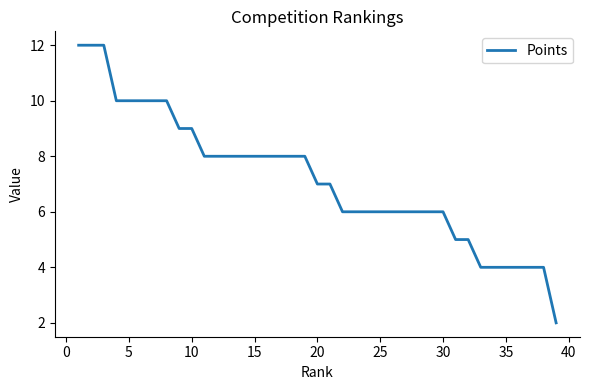

What is the greatest value displayed?

12